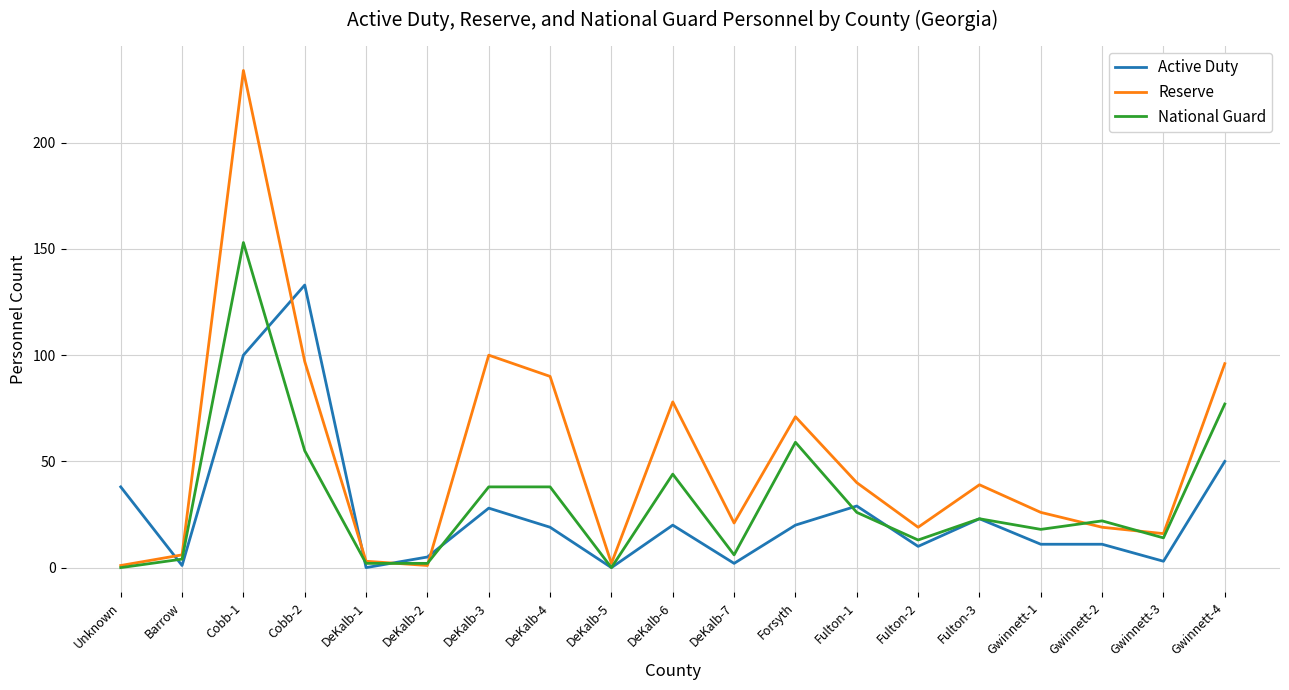

What is the maximum value for National Guard?

153